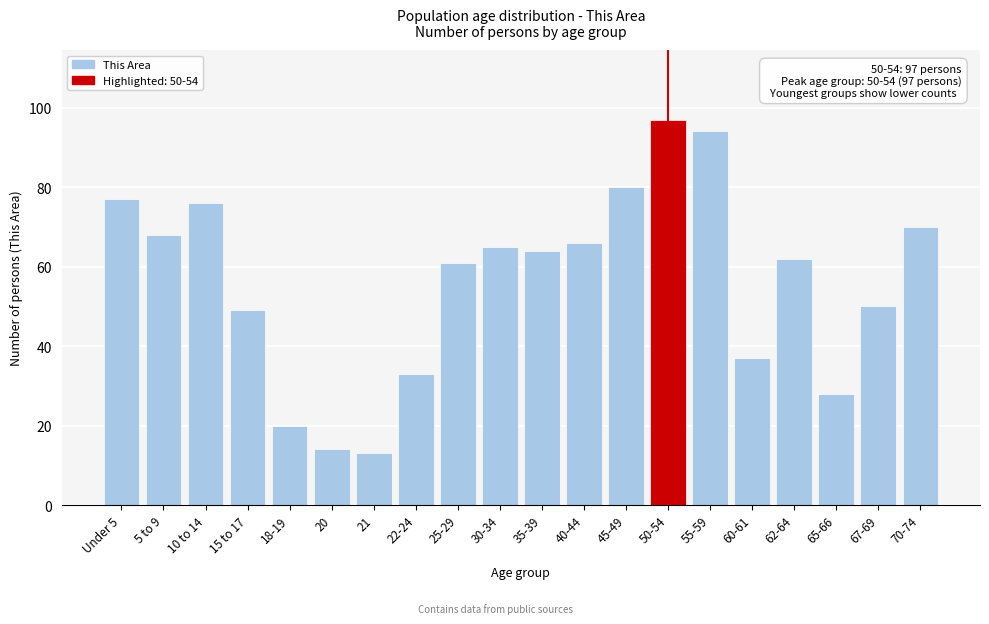

Reading left to right, extract all data points from this chart.

77	68	76	49	20	14	13	33	61	65	64	66	80	97	94	37	62	28	50	70